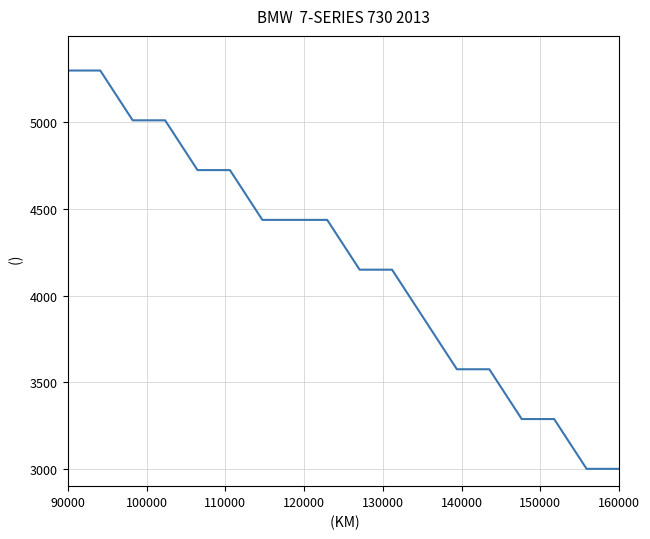

What is the maximum value shown in the chart?

5300.0